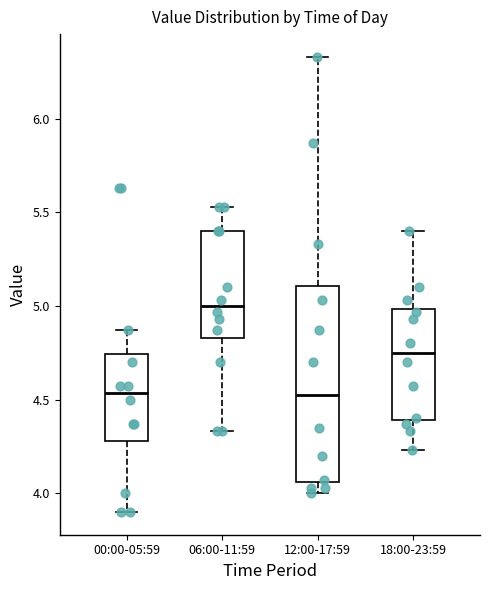

Which box is the tallest, from its lower edge to its upper edge?

12:00-17:59